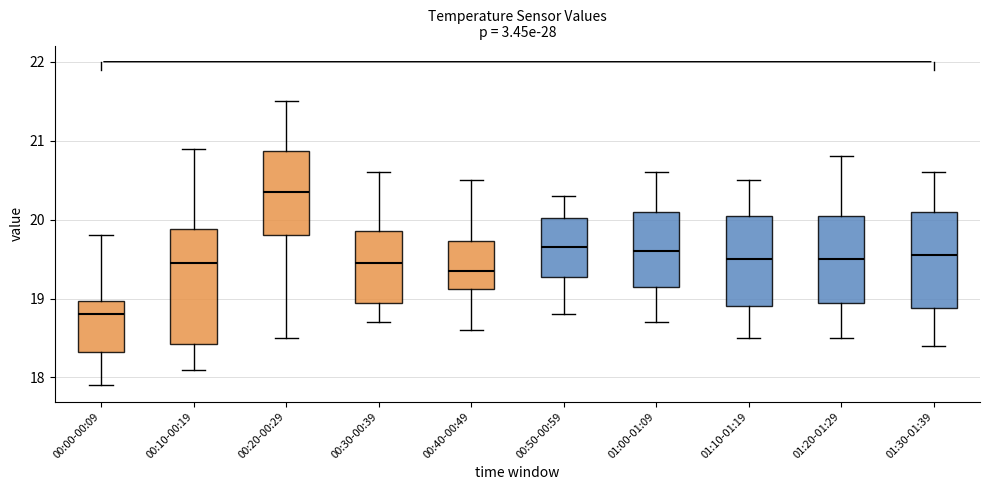

Reading left to right, transcribe this box plot: for each box, give where its median line is, the range the box spans, and where its two whiskers end, as read against the y-axis. The values are not printed on the chart, so give them approximately, as read against the axis.

00:00-00:09: median 18.8, box 18.3 to 19.0, whiskers 17.9 to 19.8
00:10-00:19: median 19.5, box 18.4 to 19.9, whiskers 18.1 to 20.9
00:20-00:29: median 20.4, box 19.8 to 20.9, whiskers 18.5 to 21.5
00:30-00:39: median 19.5, box 19.0 to 19.9, whiskers 18.7 to 20.6
00:40-00:49: median 19.4, box 19.1 to 19.7, whiskers 18.6 to 20.5
00:50-00:59: median 19.7, box 19.3 to 20.0, whiskers 18.8 to 20.3
01:00-01:09: median 19.6, box 19.2 to 20.1, whiskers 18.7 to 20.6
01:10-01:19: median 19.5, box 18.9 to 20.1, whiskers 18.5 to 20.5
01:20-01:29: median 19.5, box 19.0 to 20.1, whiskers 18.5 to 20.8
01:30-01:39: median 19.6, box 18.9 to 20.1, whiskers 18.4 to 20.6